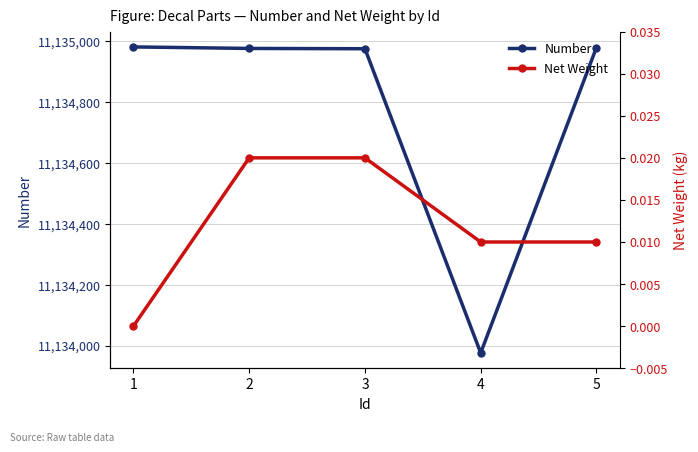

Count the number of data series in this chart.

2